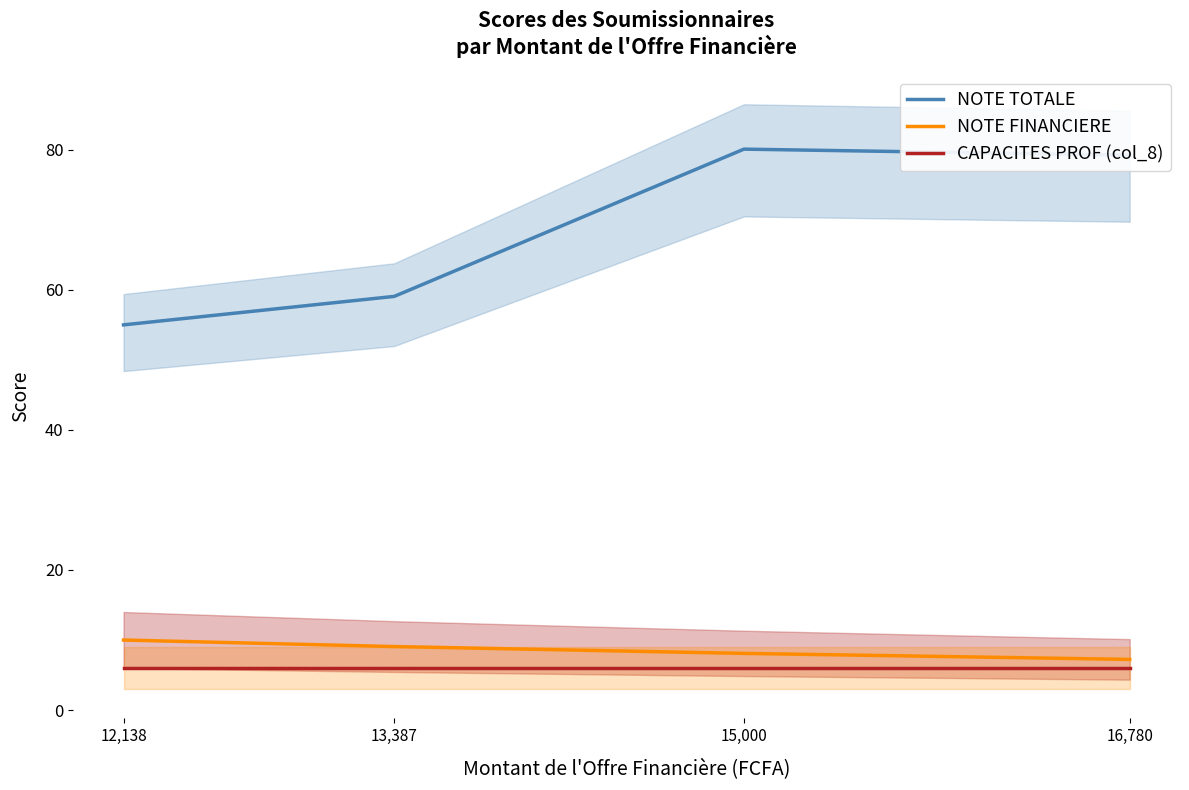

Which category has the lowest value in the NOTE TOTALE series?

12,138